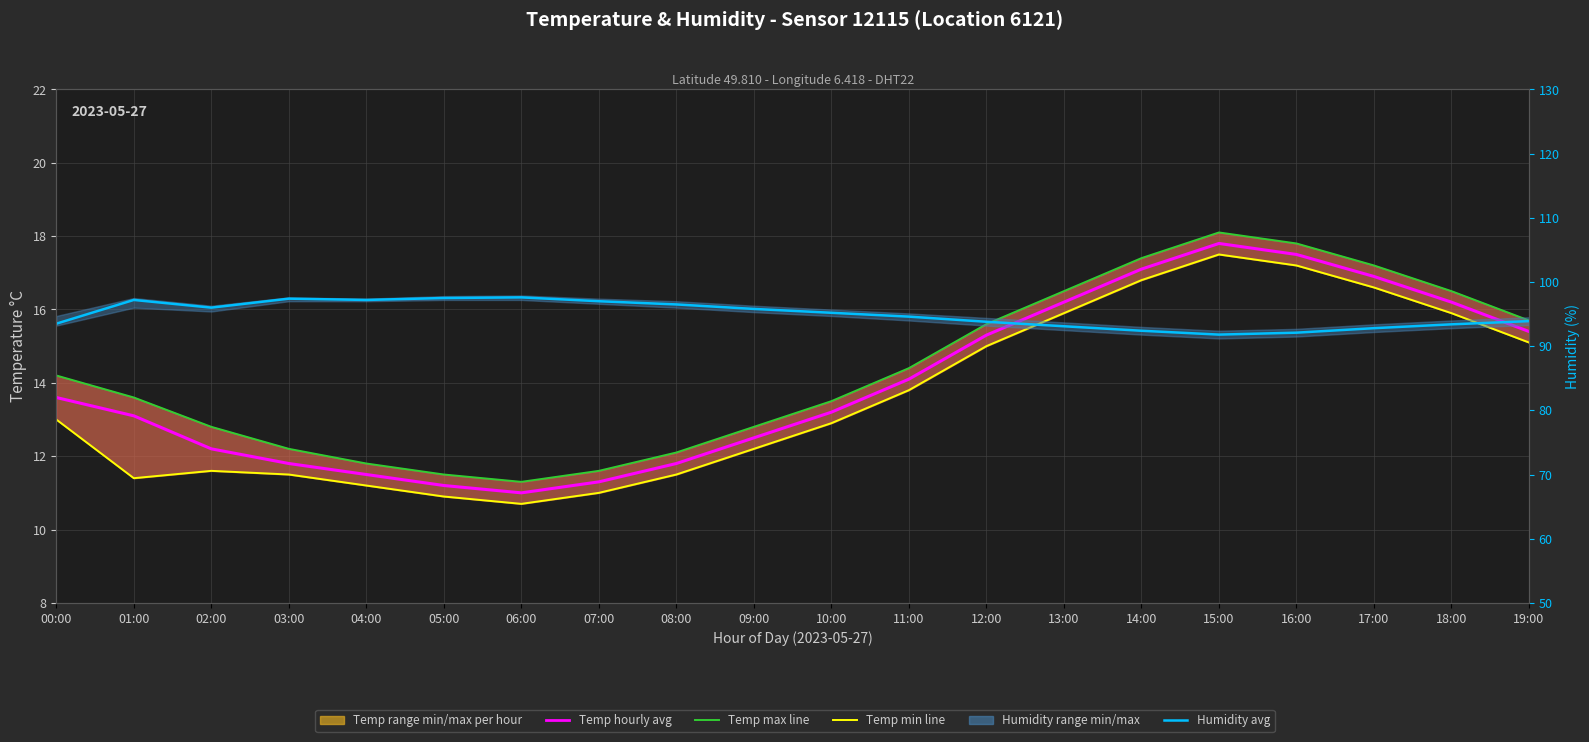

List the labels in order of Temp max value, largest first.

15:00, 16:00, 14:00, 17:00, 13:00, 18:00, 19:00, 12:00, 11:00, 00:00, 01:00, 10:00, 02:00, 09:00, 03:00, 08:00, 04:00, 07:00, 05:00, 06:00